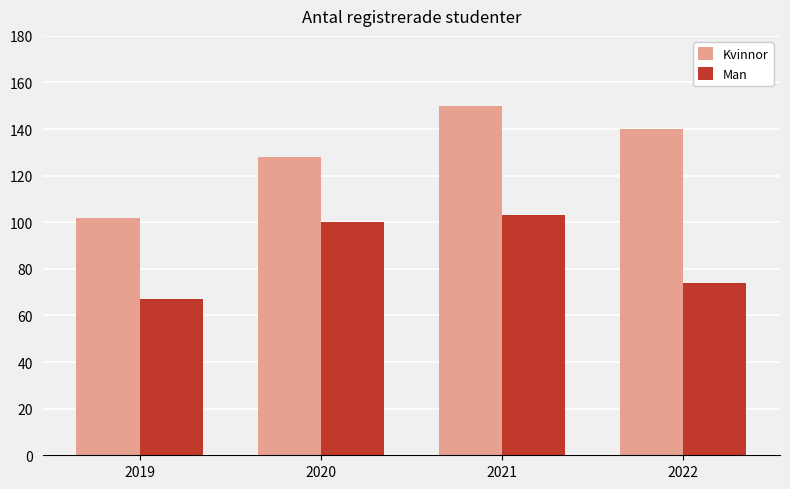

Which category has the highest value in the Man series?

2021